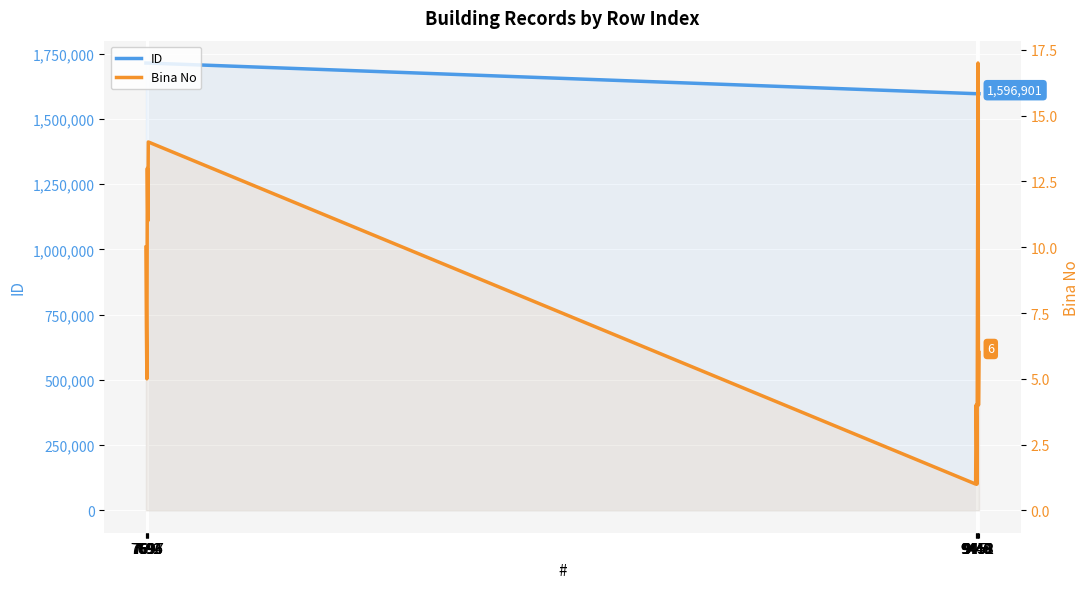

Reading left to right, what are all the values shown in this chart?

ID: 1714386	1714362	1714347	1714336	1714335	1714306	1596947	1596945	1596943	1596940	1596938	1596918	1596913	1596901
Bina No: 10	7	5	13	11	14	1	4	3	1	9	17	4	6